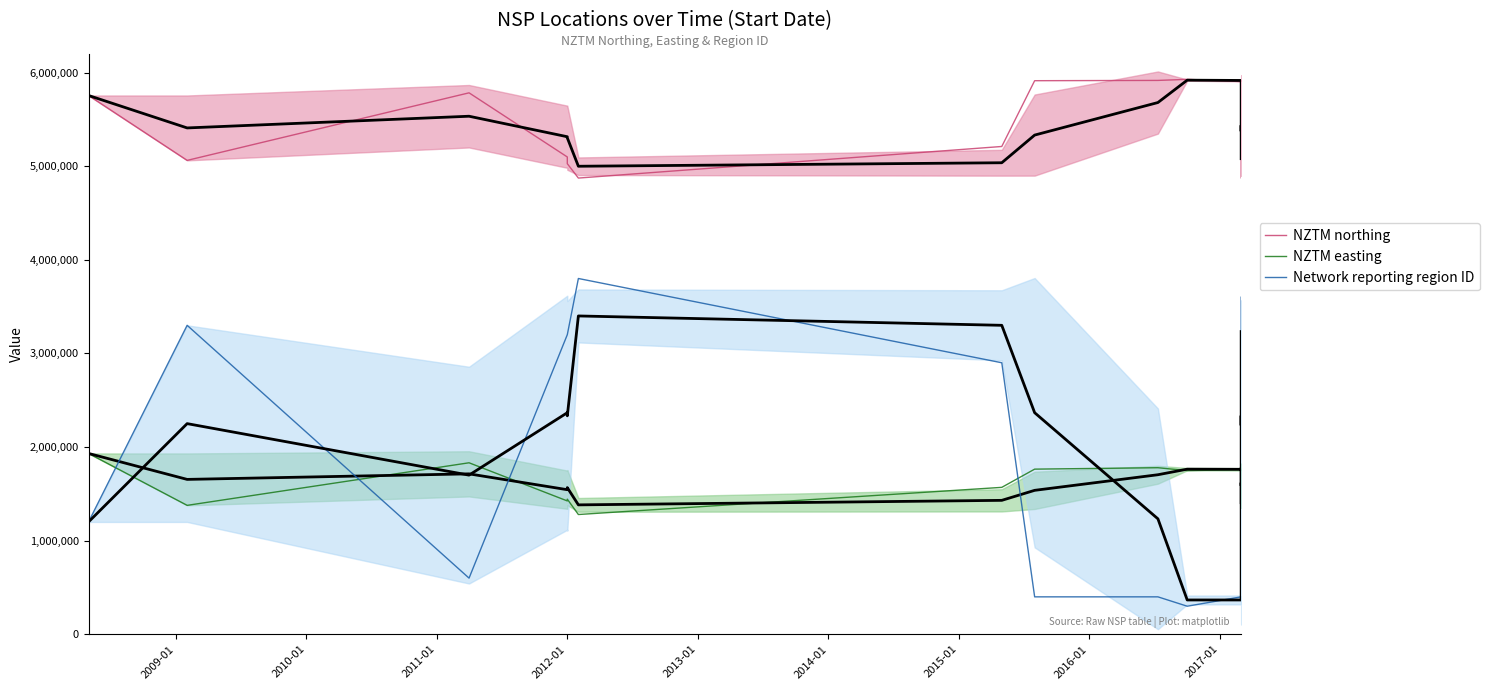

How many data points in Network reporting region ID are less than 2800000?

10